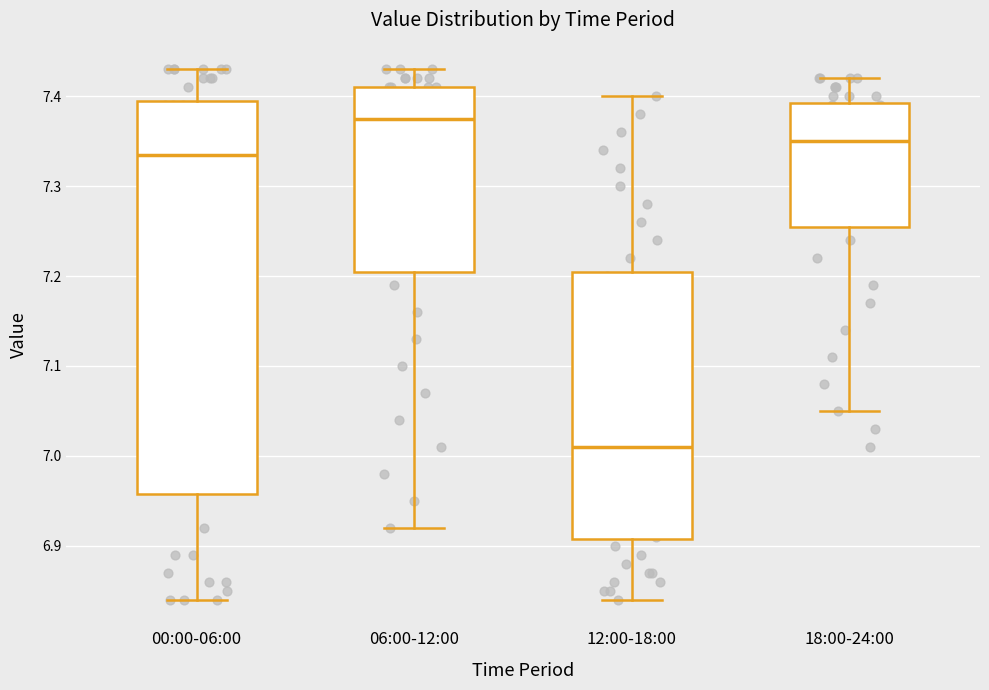

Where does the lower whisker of the box for 18:00-24:00 end on the y-axis? The values are not printed on the chart, so give them approximately, as read against the axis.

7.05